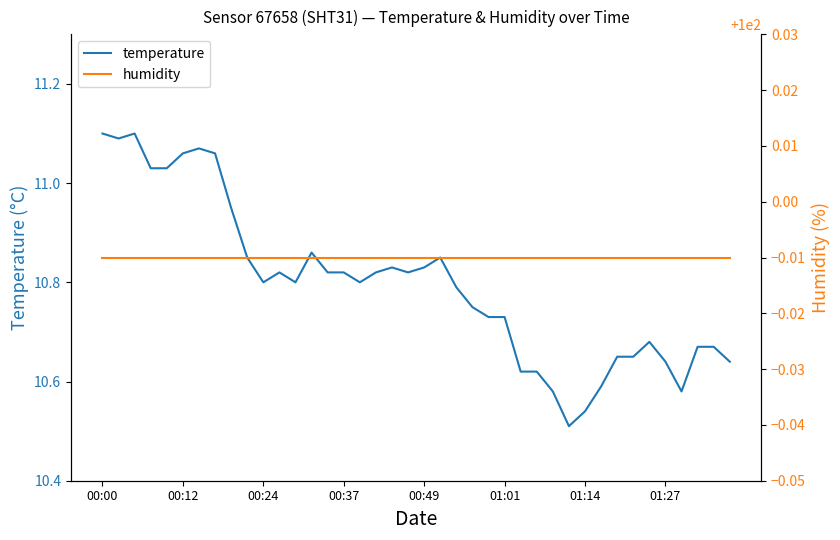

At which category does the chart reach its minimum across all series?

29